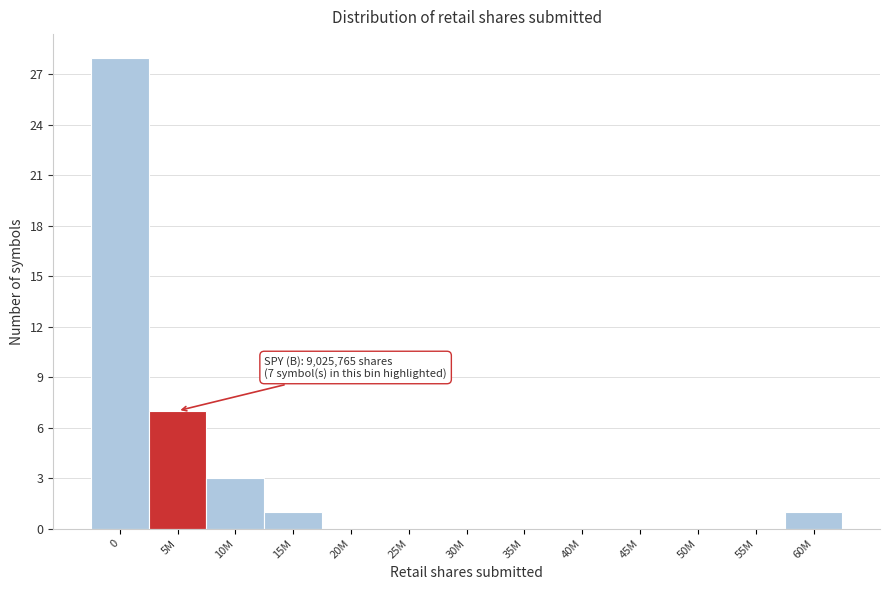

Reading left to right, transcribe all the data shown in this chart.

0=28	5M=7	10M=3	15M=1	20M=0	25M=0	30M=0	35M=0	40M=0	45M=0	50M=0	55M=0	60M=1